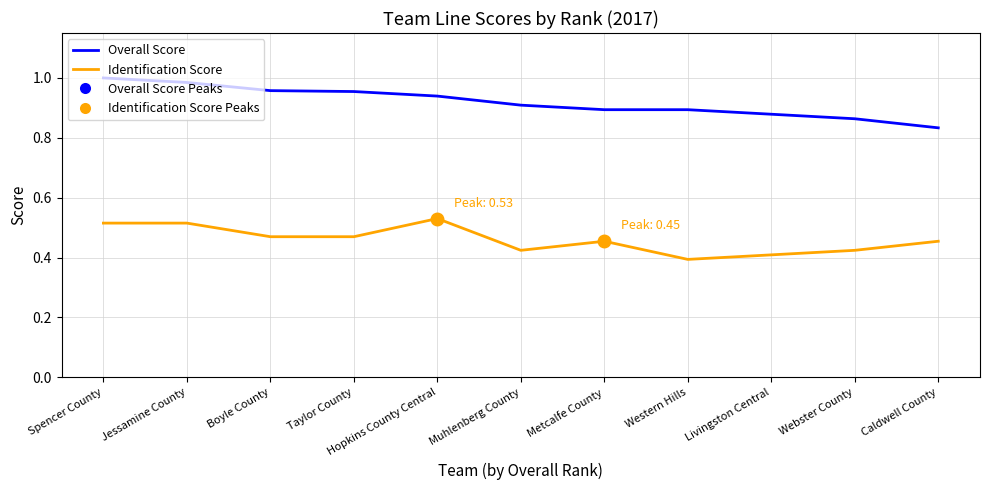

Which label corresponds to the smallest value in the chart?

Western Hills